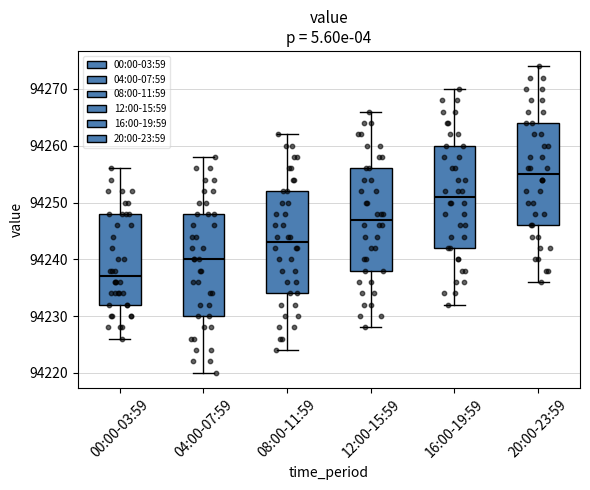

Reading left to right, transcribe this box plot: for each box, give where its median line is, the range the box spans, and where its two whiskers end, as read against the y-axis. The values are not printed on the chart, so give them approximately, as read against the axis.

00:00-03:59: median 94237, box 94232 to 94248, whiskers 94226 to 94256
04:00-07:59: median 94240, box 94230 to 94248, whiskers 94220 to 94258
08:00-11:59: median 94243, box 94234 to 94252, whiskers 94224 to 94262
12:00-15:59: median 94247, box 94238 to 94256, whiskers 94228 to 94266
16:00-19:59: median 94251, box 94242 to 94260, whiskers 94232 to 94270
20:00-23:59: median 94255, box 94246 to 94264, whiskers 94236 to 94274